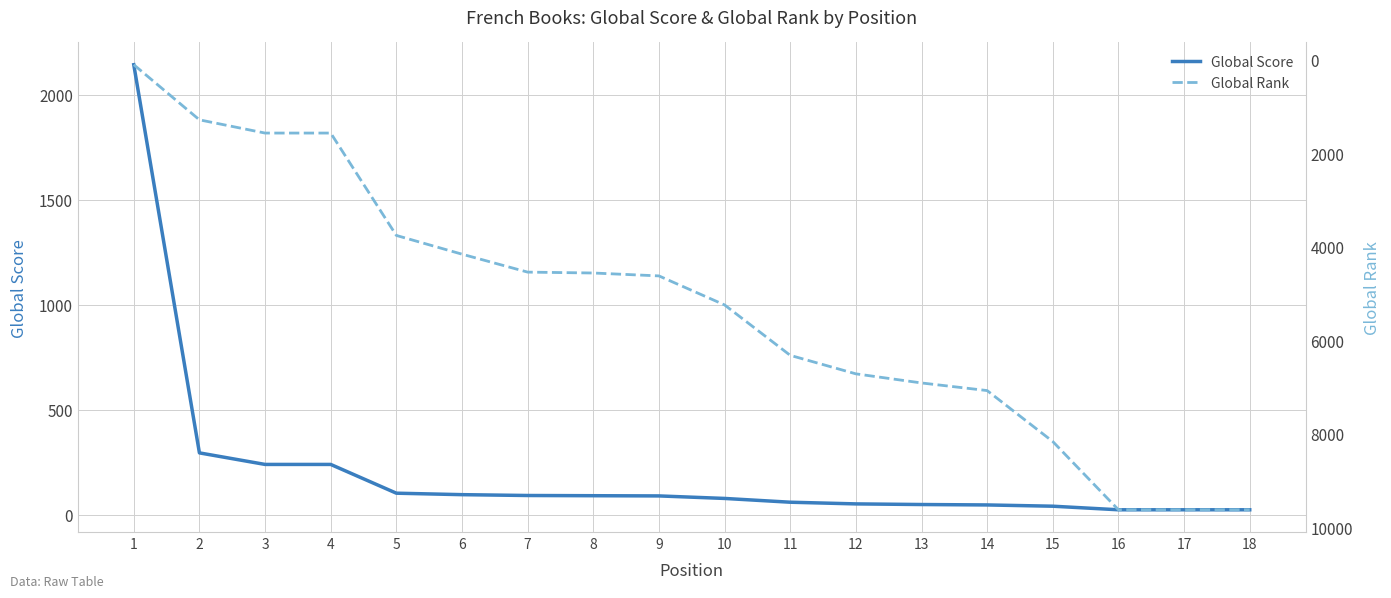

List the labels in order of Global Score value, smallest first.

16, 17, 18, 15, 14, 13, 12, 11, 10, 9, 8, 7, 6, 5, 3, 4, 2, 1